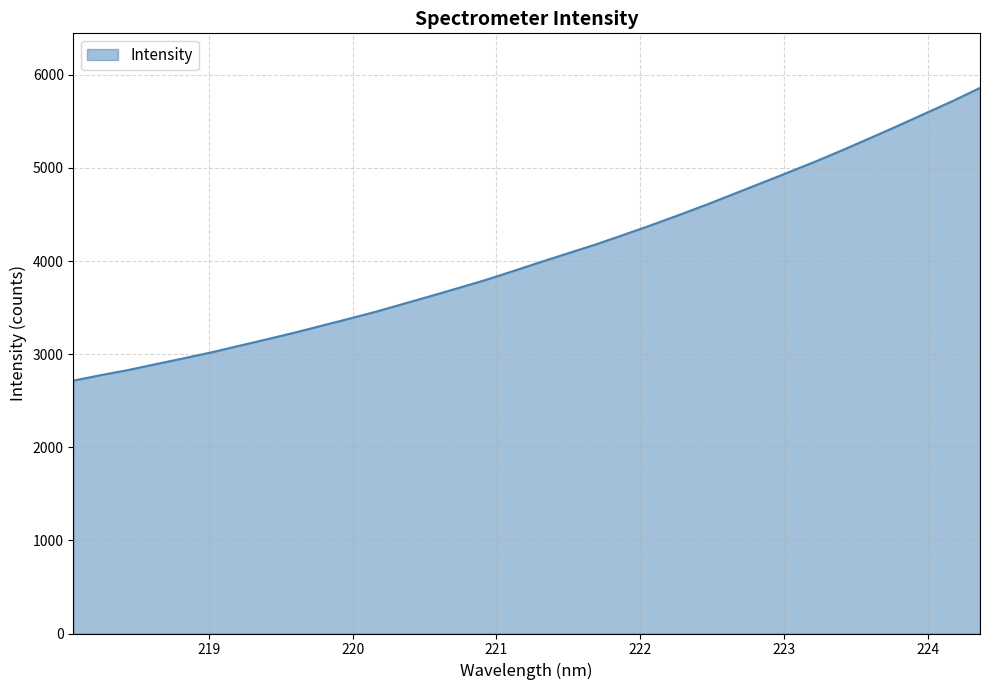

What is the difference between the maximum and minimum values?

3143.3